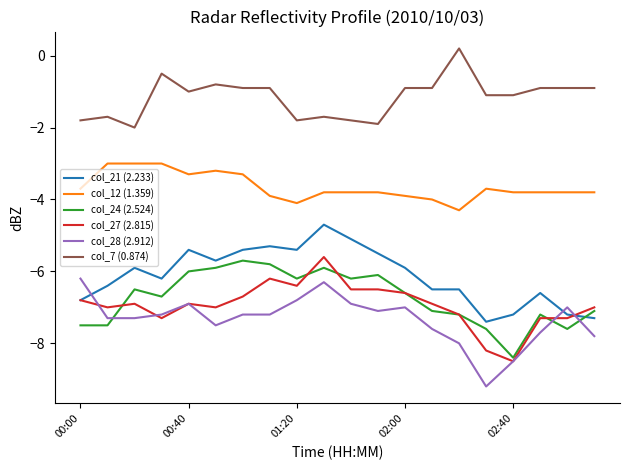

What is the sum of all col_12 (1.359) values?

-73.0